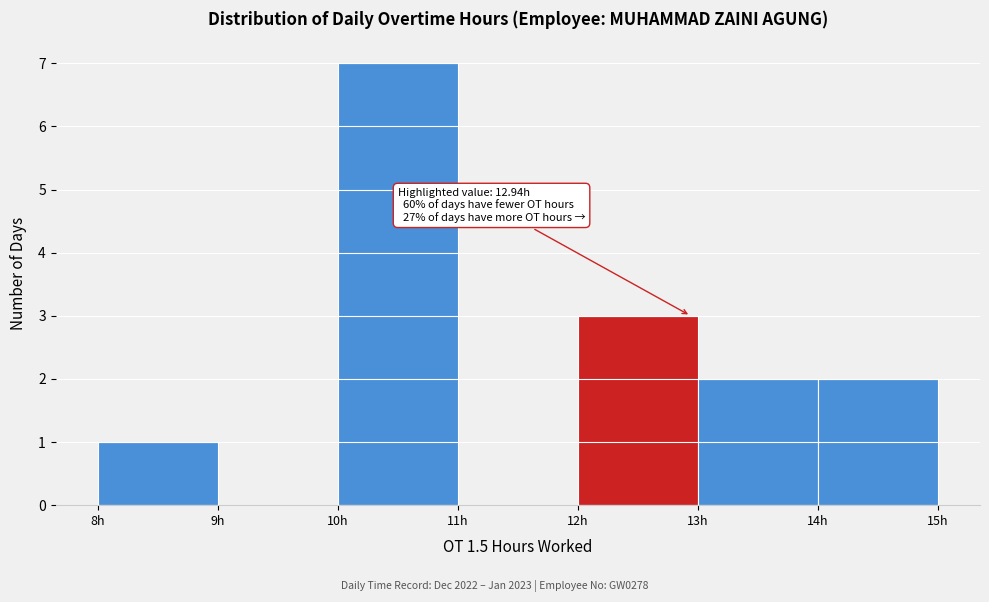

Which range on the x-axis has the tallest bar?

10 to 11